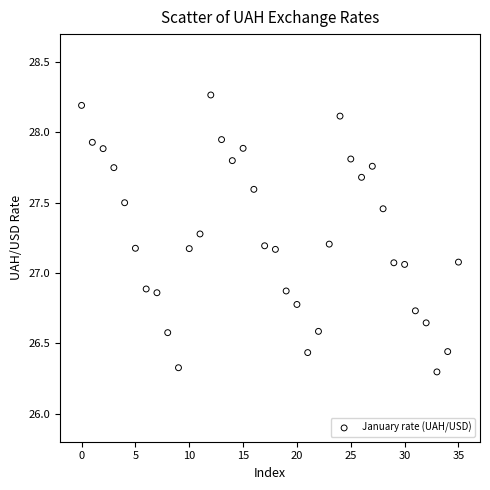

What is the range of Y values (max minus min)?

2.0